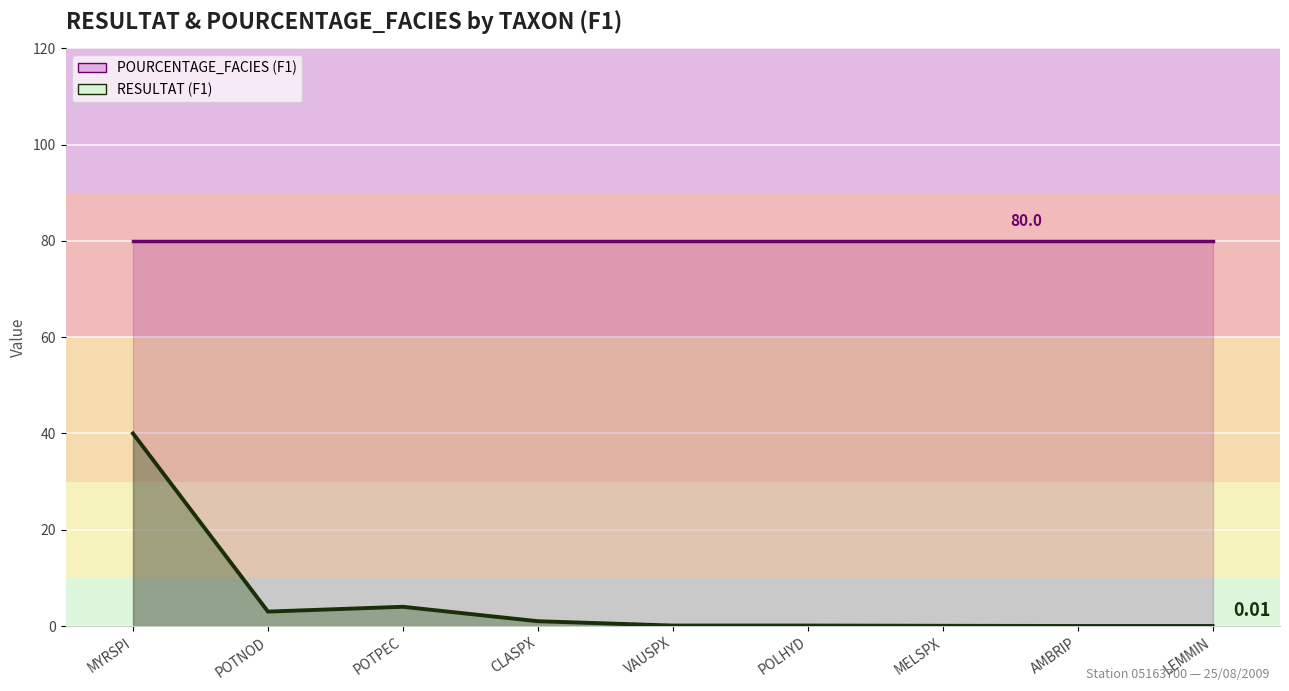

The value at AMBRIP is 0.0. True or false?

True